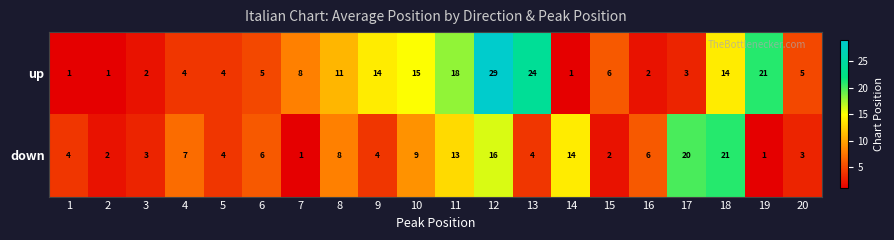

Which category has the highest value in the down series?

18